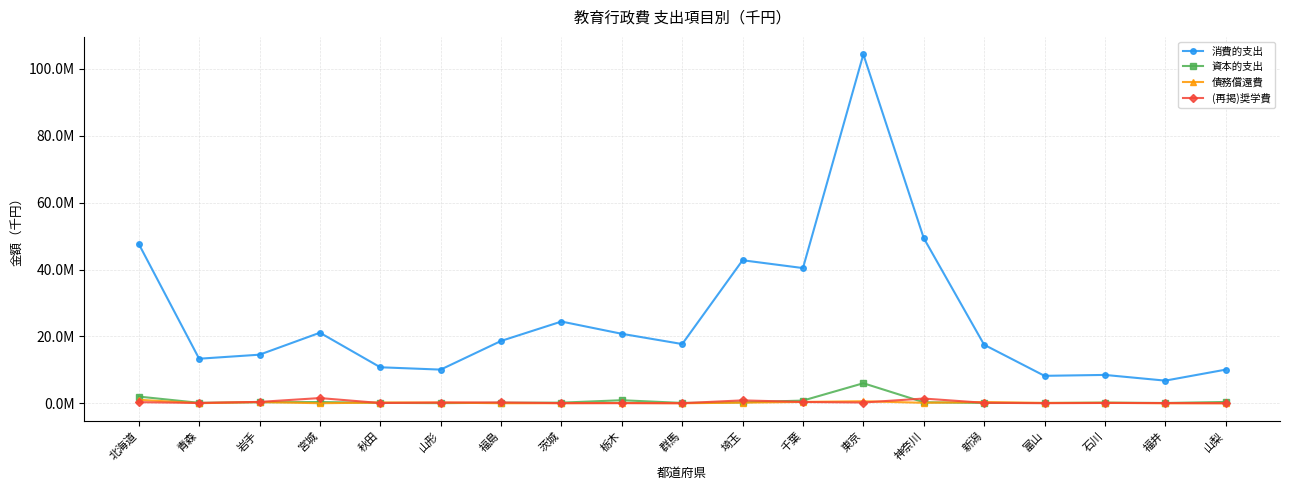

Is this an area chart (filled region under the line)?

No